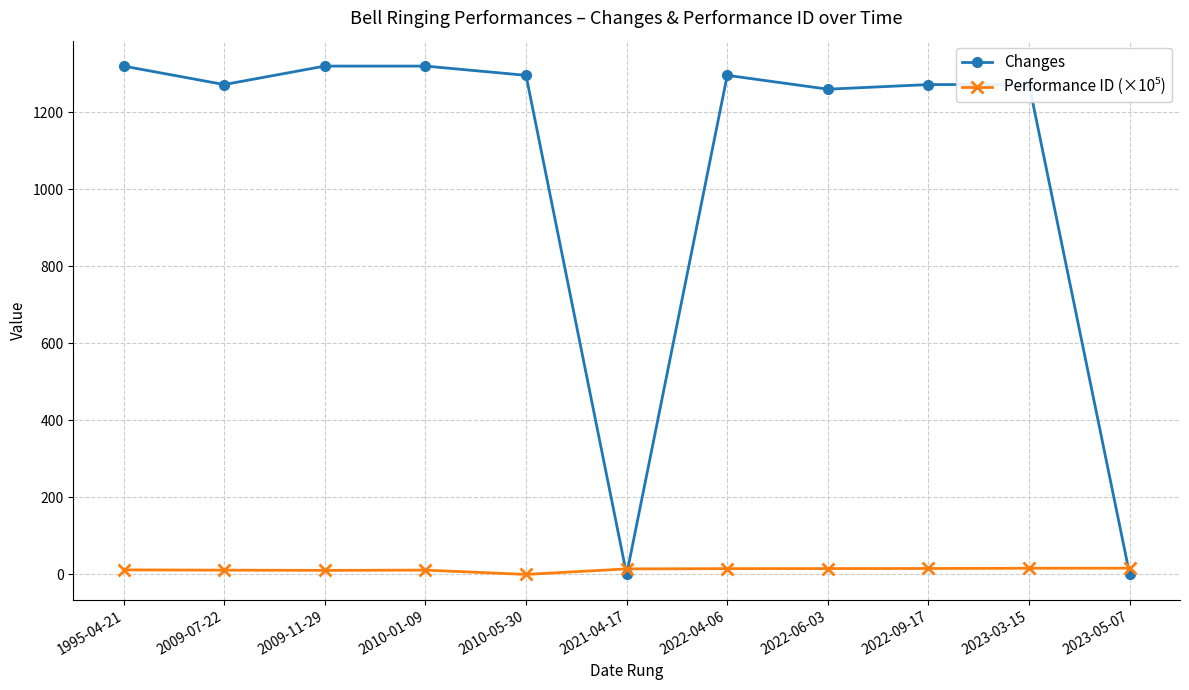

Which series has the largest total across all categories?

Changes